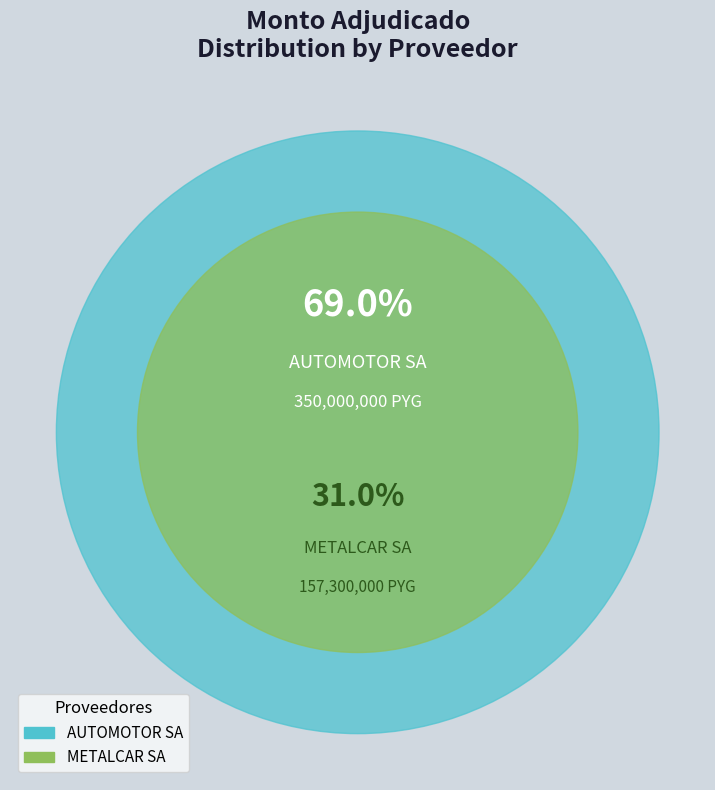

Which slice represents more than half of the pie?

AUTOMOTOR SA